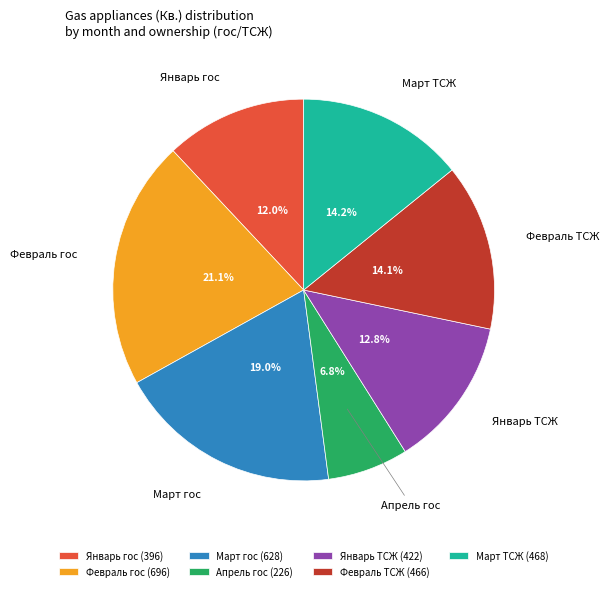

Is Март гос the majority of the pie?

No